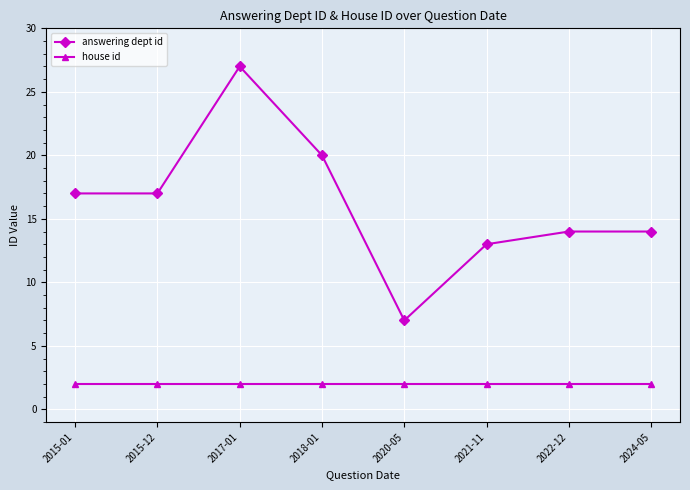

What is the maximum value for answering dept id?

27